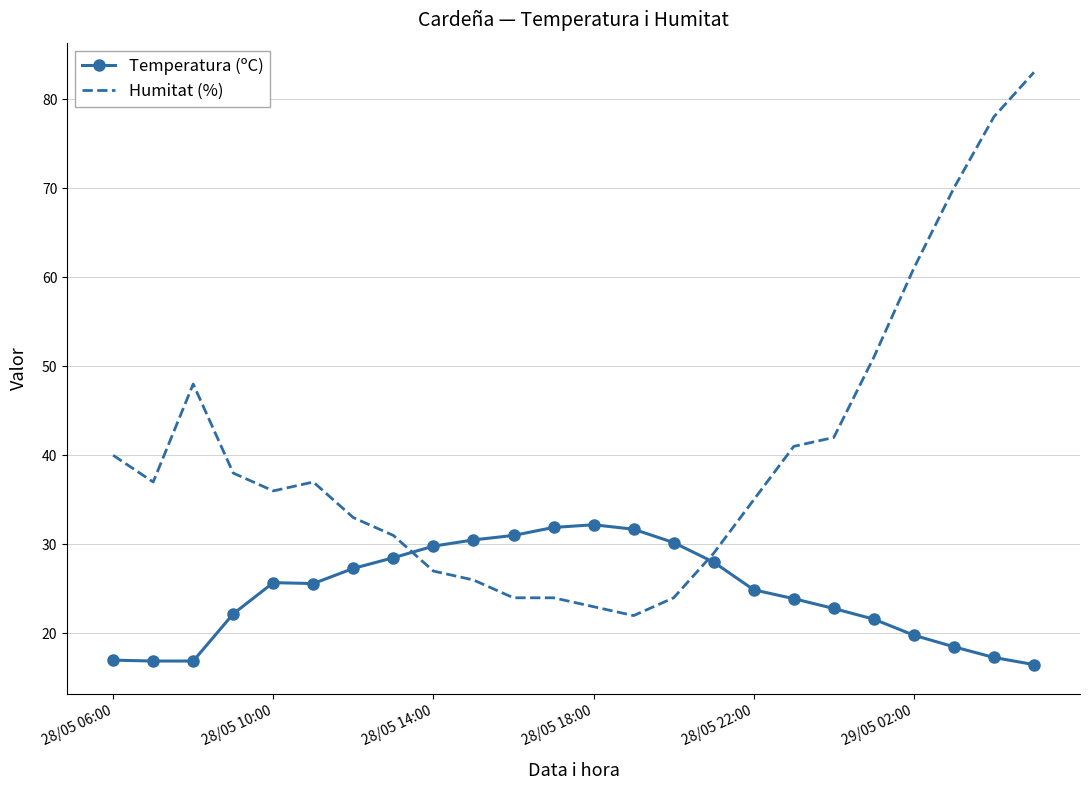

Which series has the largest total across all categories?

Humitat (%)